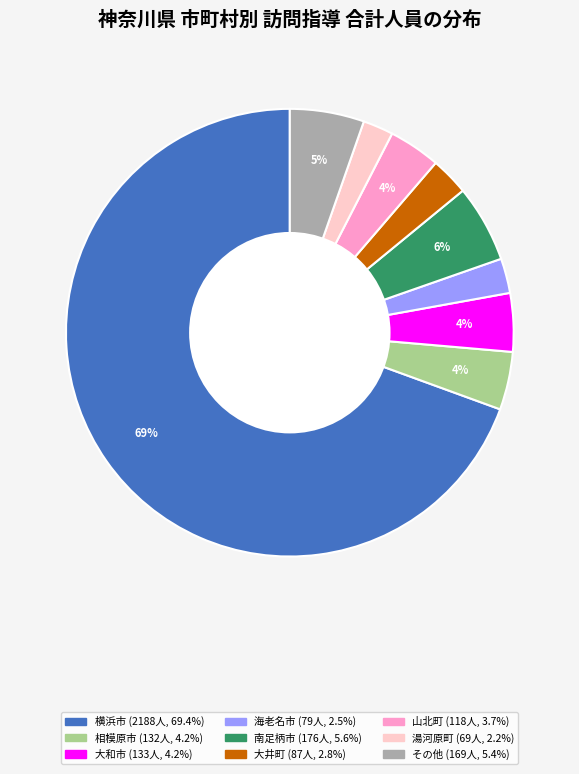

Is there any slice that represents more than half of the pie?

Yes